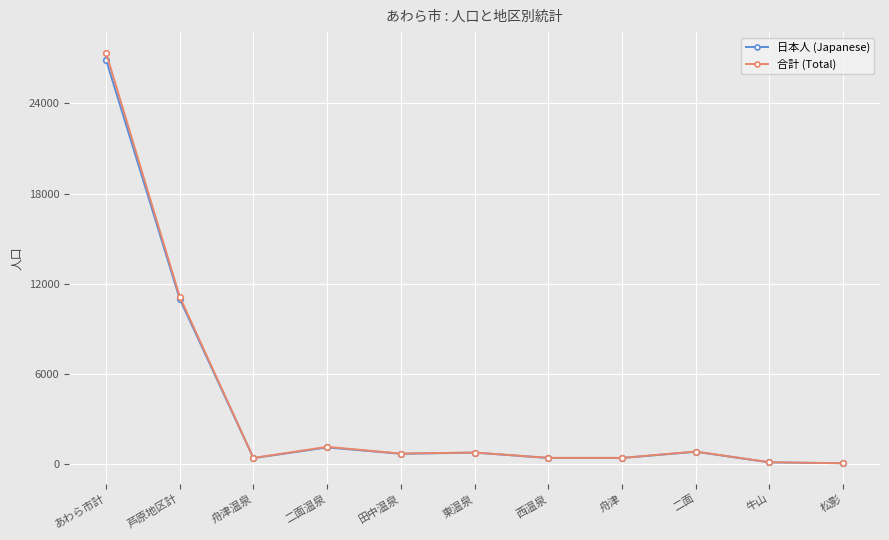

Where is the first local minimum for 日本人 (Japanese)?

舟津温泉